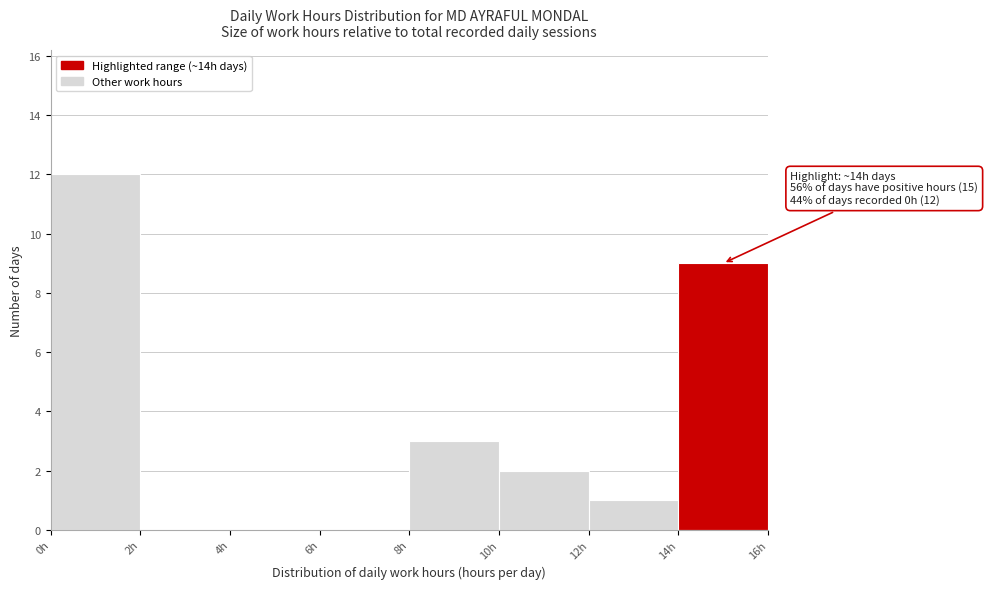

Over which range of the x-axis is the bar tallest?

0 to 2